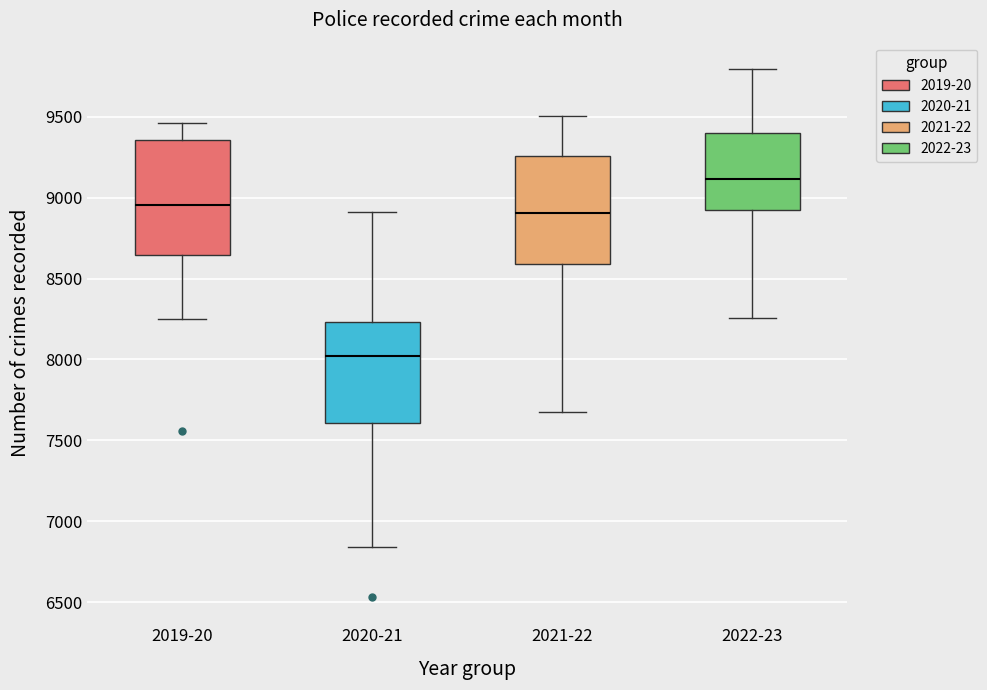

Where is the upper edge of the box for 2021-22 on the y-axis? The values are not printed on the chart, so give them approximately, as read against the axis.

9250